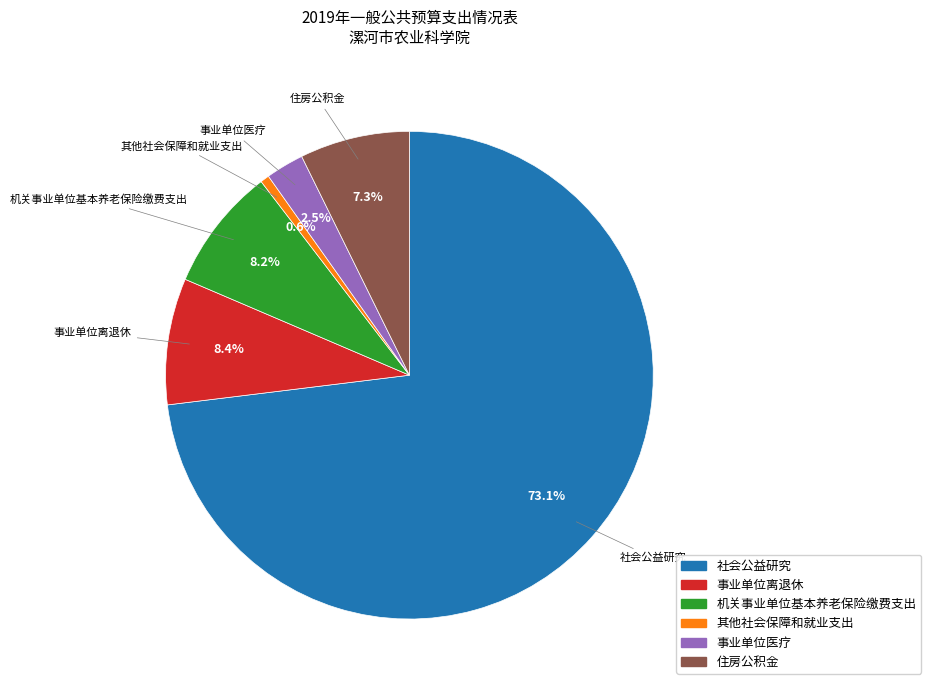

What is the majority slice?

社会公益研究